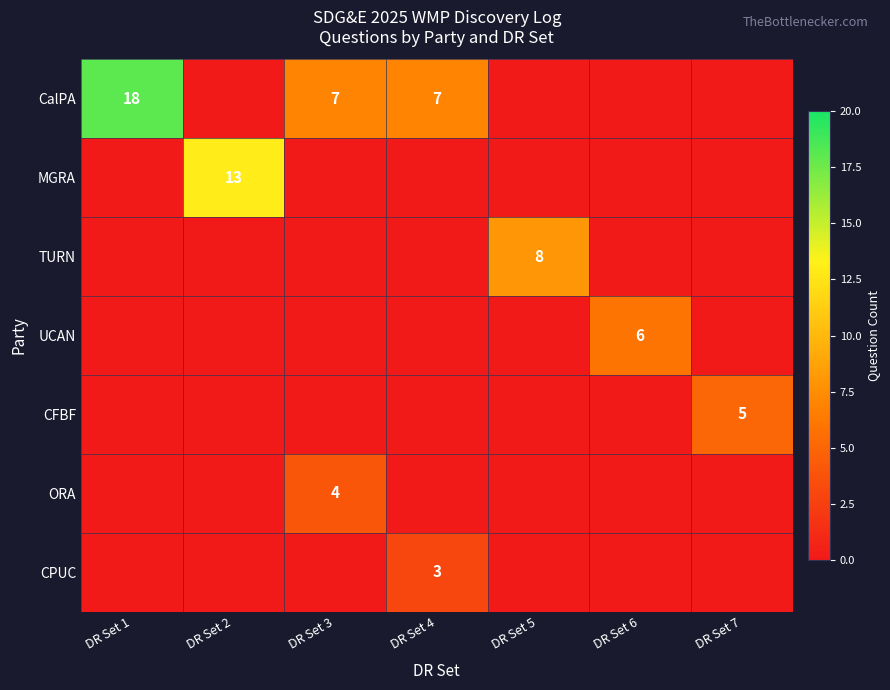

What is the spread (max minus min) of values at DR Set 7?

5